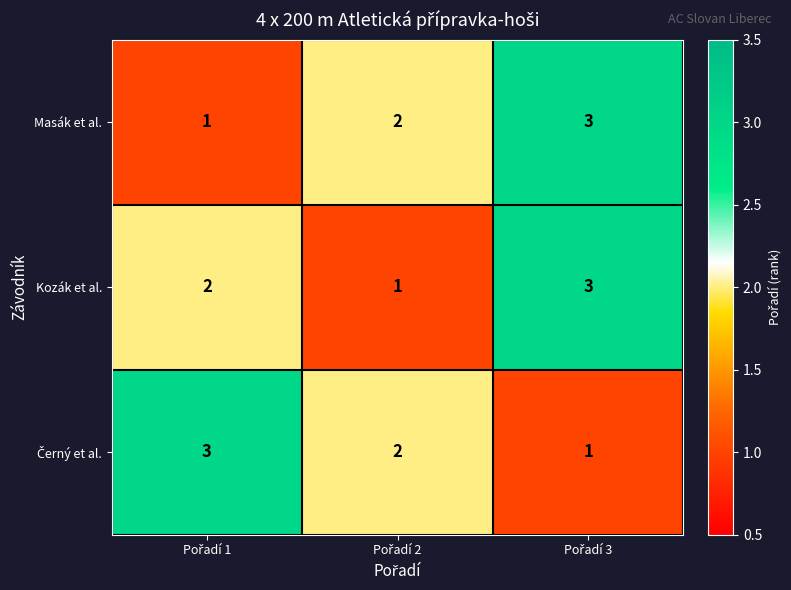

How many Masák et al. values are between 1 and 3?

3